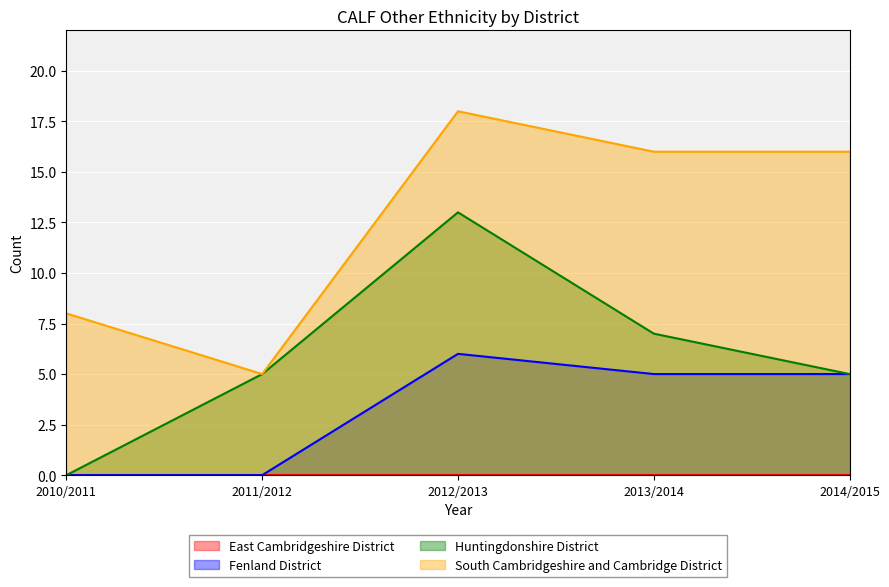

Does the chart display data point markers on the line(s)?

No